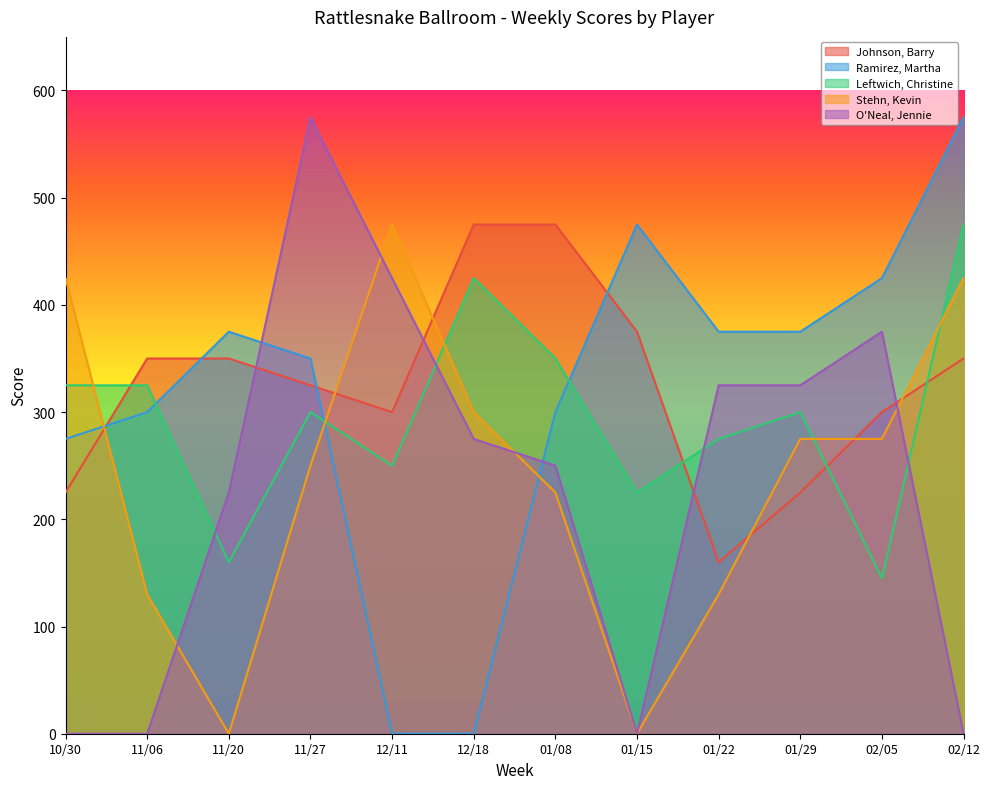

Rank the categories by Ramirez, Martha value from lowest to highest.

12/11, 12/18, 10/30, 11/06, 01/08, 11/27, 11/20, 01/22, 01/29, 02/05, 01/15, 02/12